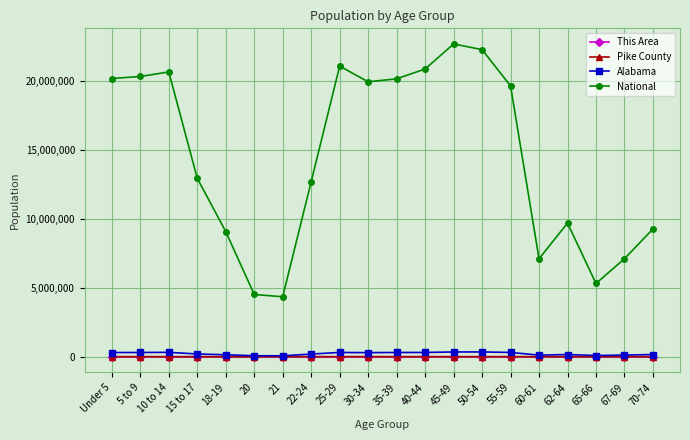

What is the average value of the National series?

14509549